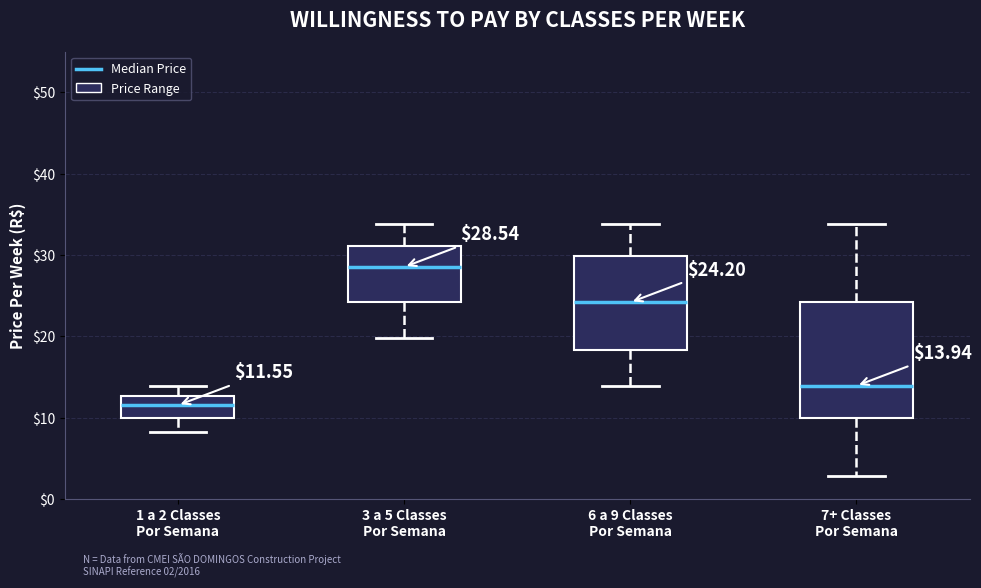

Comparing the boxes themselves (not the whiskers), which one is the tallest?

7+ Classes Por Semana